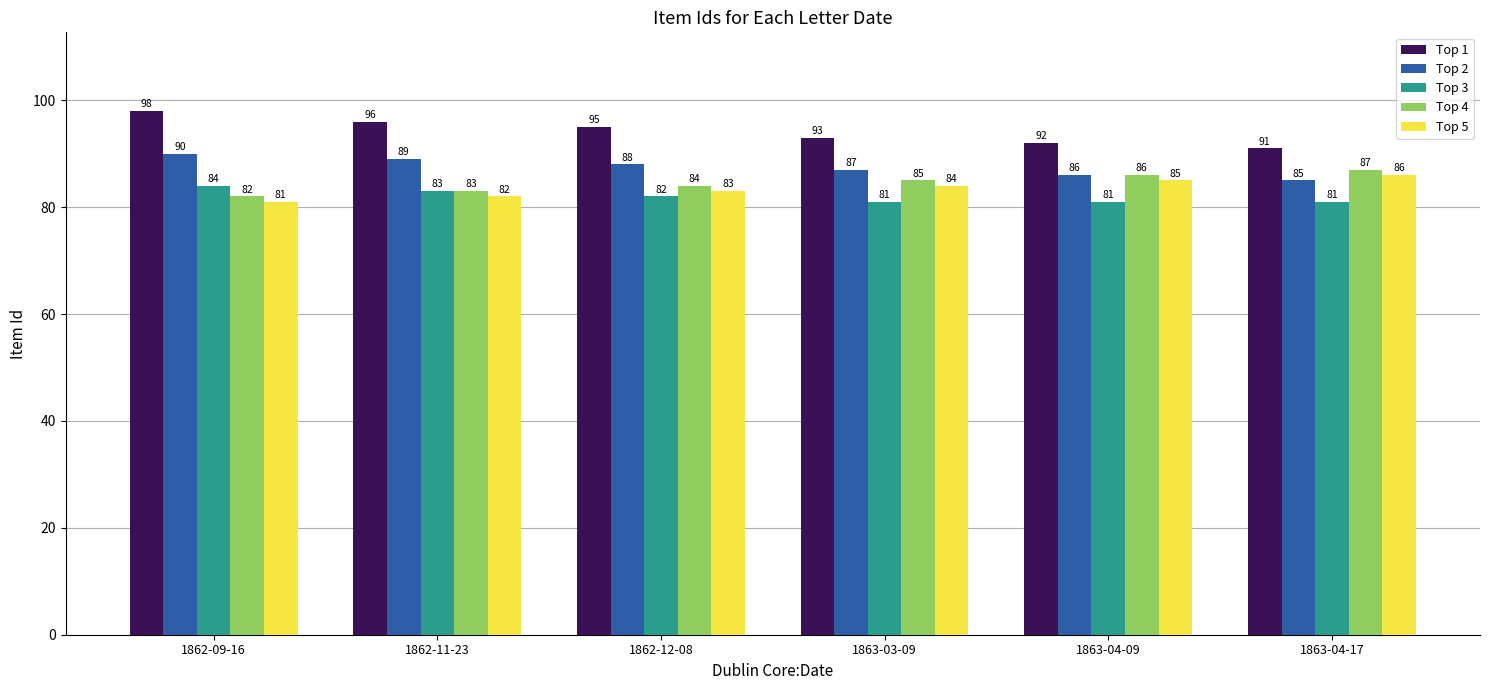

How many bars are there in total?

30